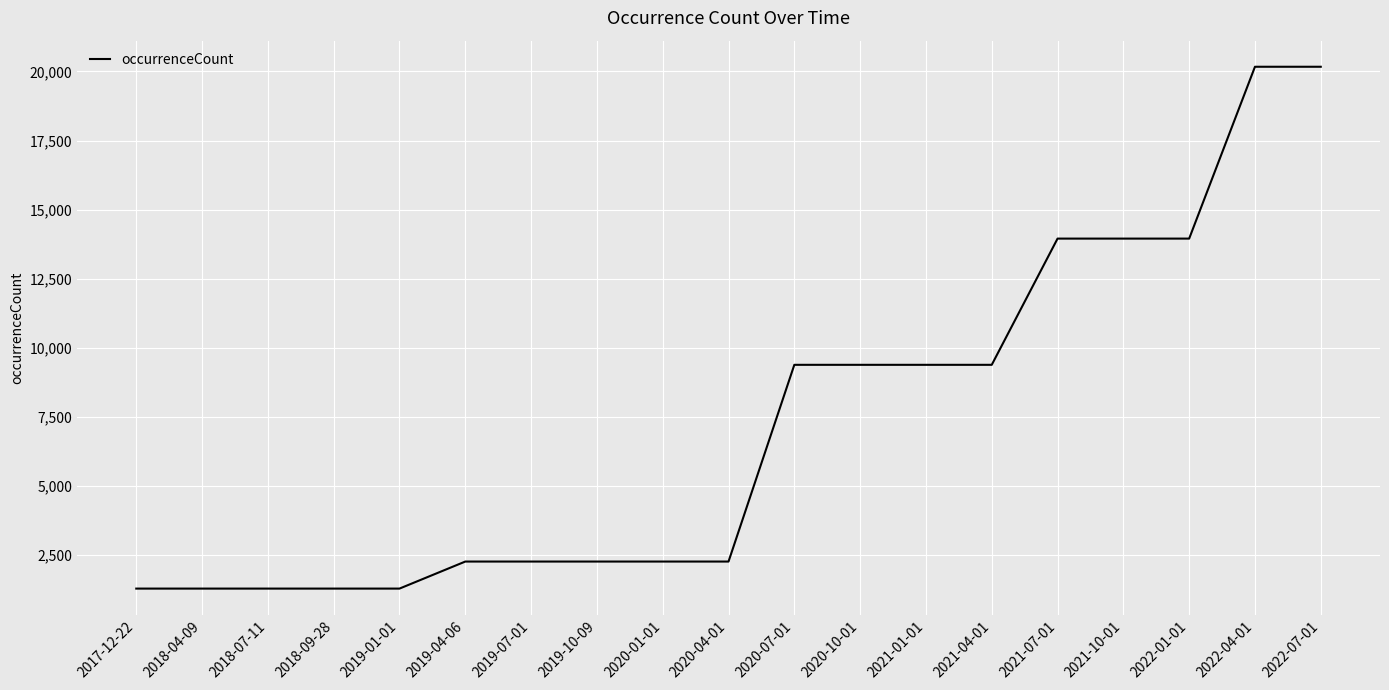

The value at 2019-07-01 is 3719. True or false?

False